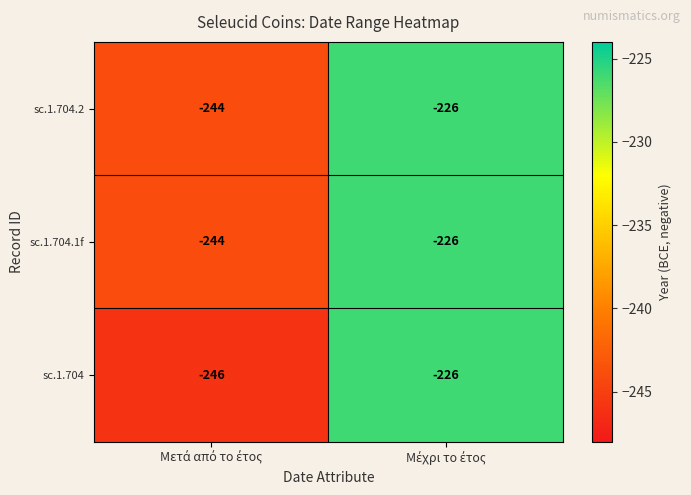

Count the number of categories in the chart.

2